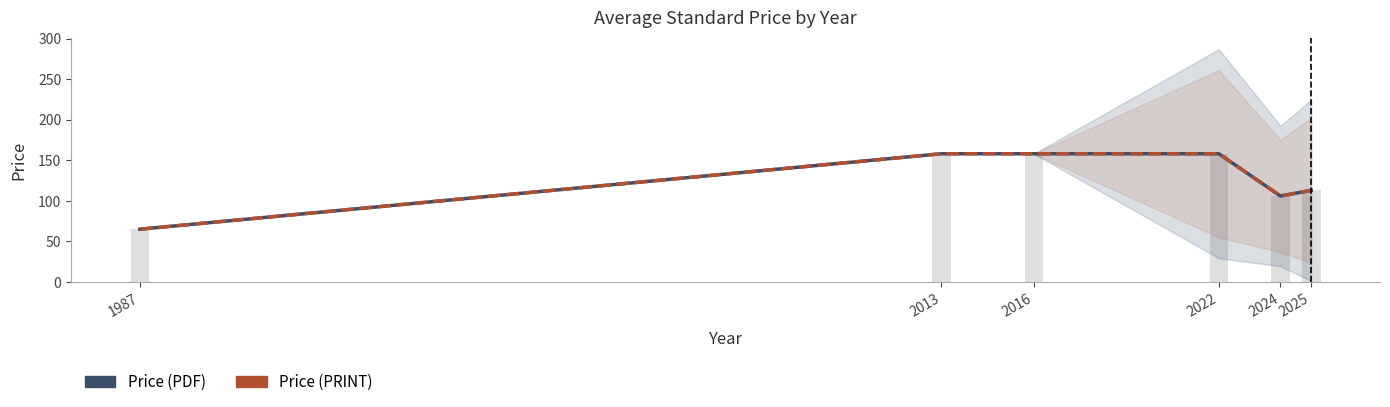

Reading left to right, extract all data points from this chart.

Price (PDF): 1987=65.0	2013=158.0	2016=158.0	2022=158.0	2024=106.0	2025=112.8
Price (PRINT): 1987=65.0	2013=158.0	2016=158.0	2022=158.0	2024=106.0	2025=112.8